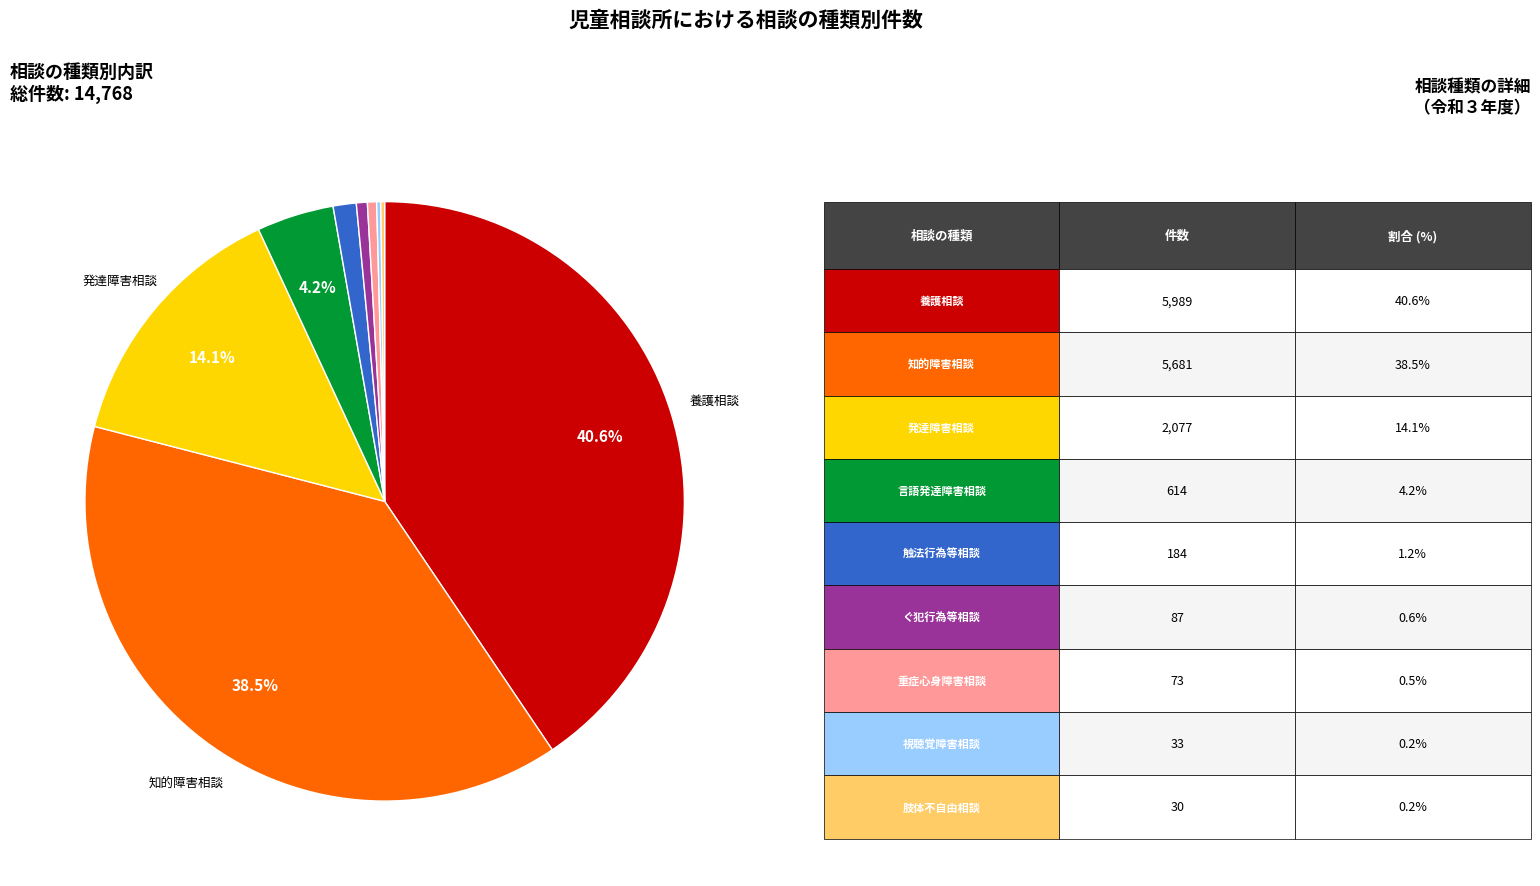

Is there a majority slice in this chart?

No